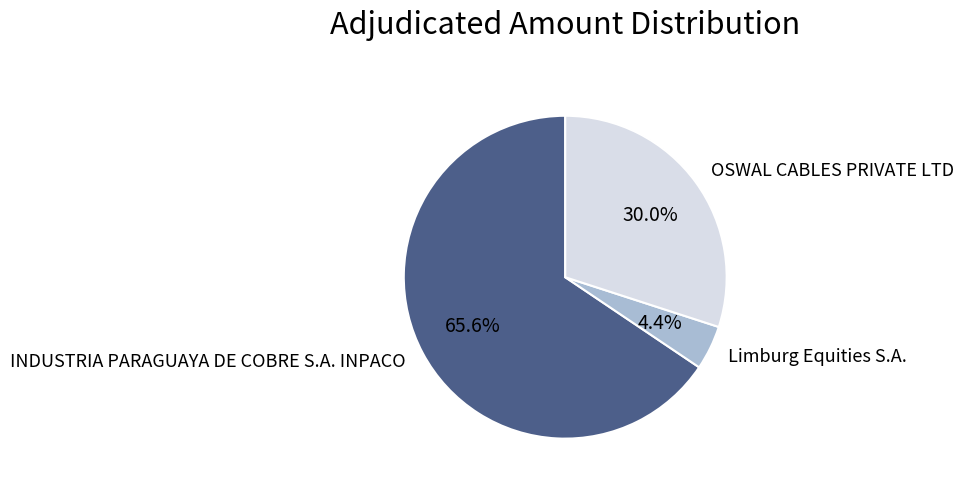

Which category has the biggest portion of the pie?

INDUSTRIA PARAGUAYA DE COBRE S.A. INPACO